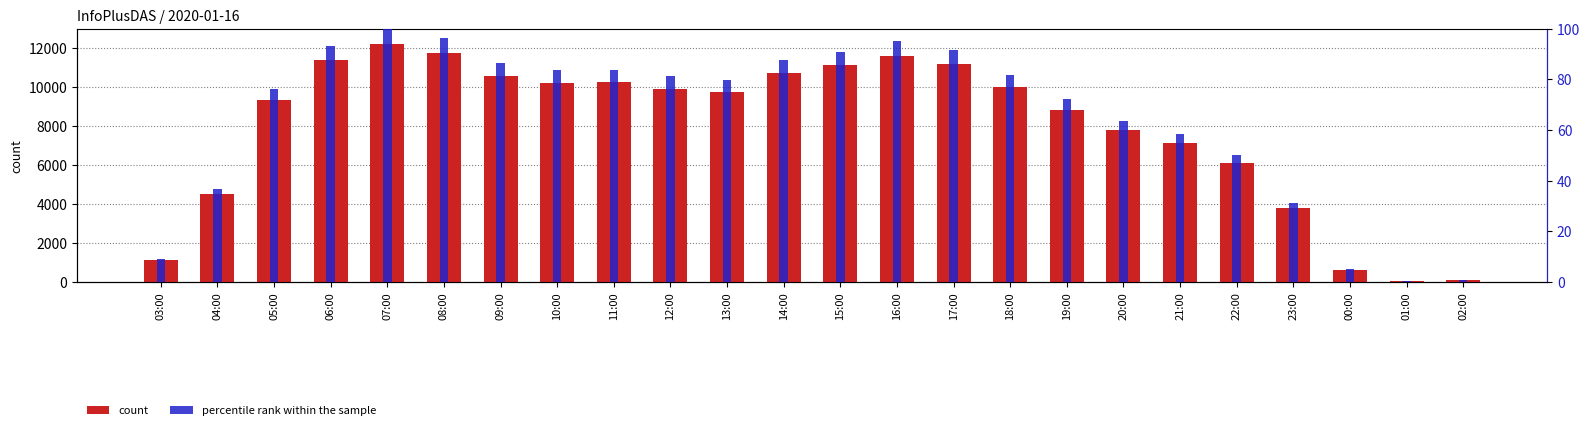

Rank the series by their maximum value, from lowest to highest.

percentile rank within the sample, count